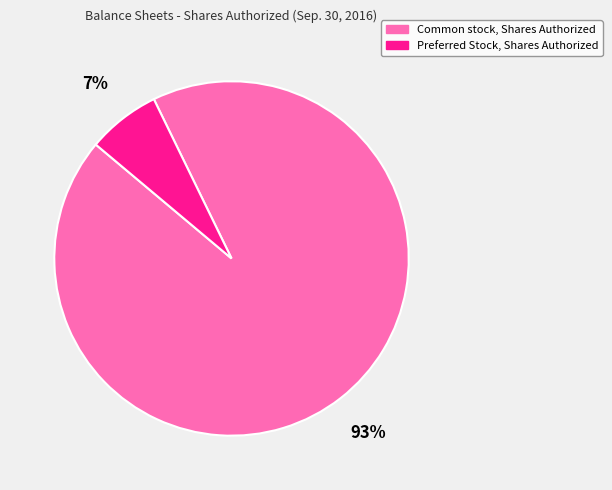

The Preferred Stock, Shares Authorized slice represents 12% of the pie. True or false?

False